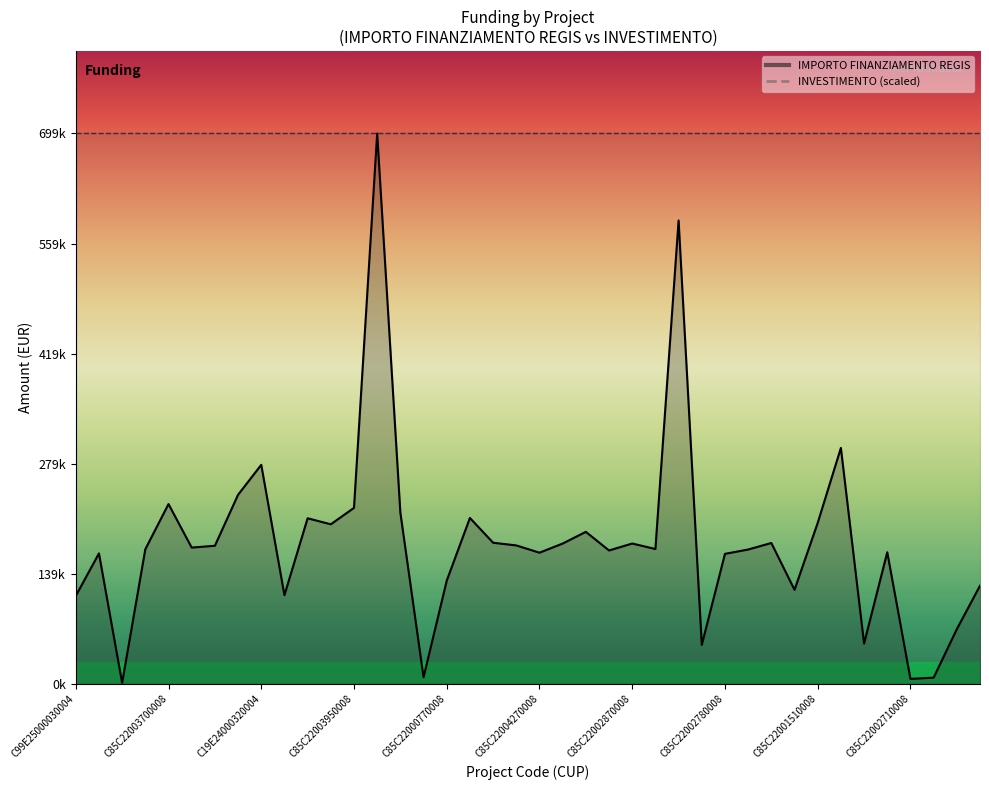

Is it true that the value at C85C22003960008 is 357255.9?

False